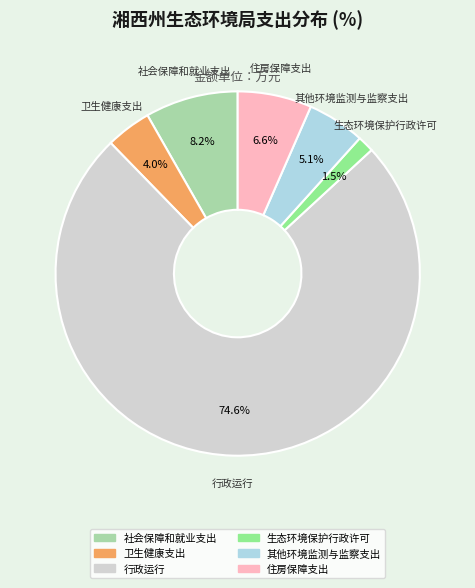

Which has a higher value, 行政运行 or 社会保障和就业支出?

行政运行